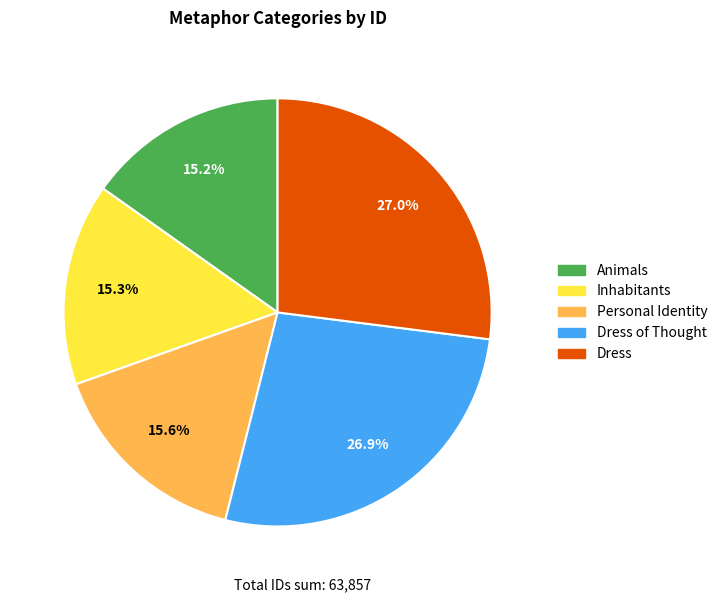

Is there any slice that represents more than half of the pie?

No